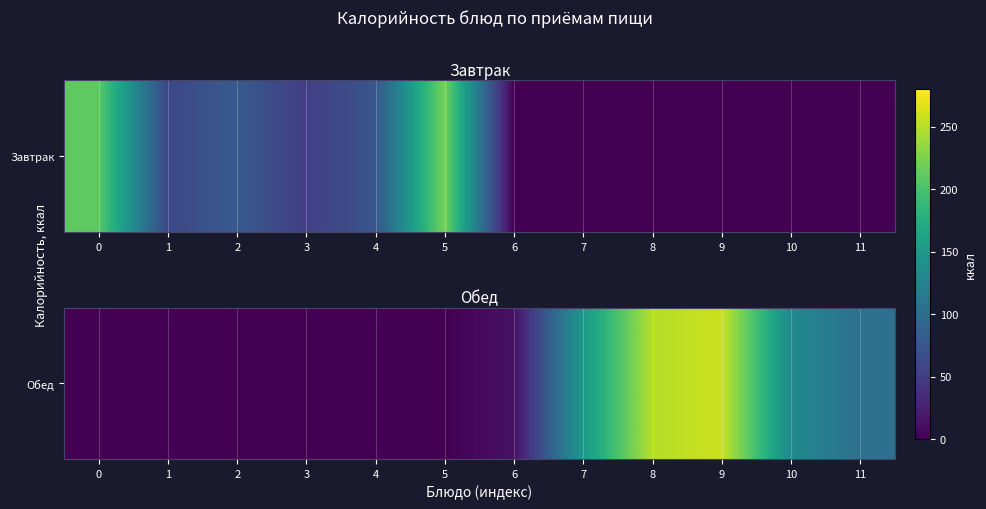

Rank the categories by value from highest to lowest.

9, 8, 7, 10, 11, 6, 0, 1, 2, 3, 4, 5